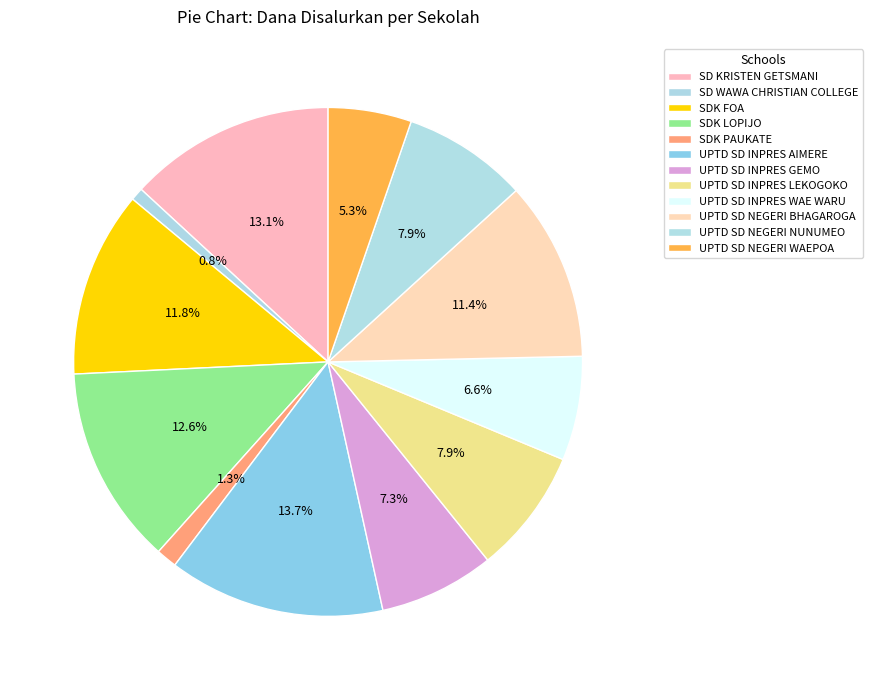

How many segments does this pie chart have?

12